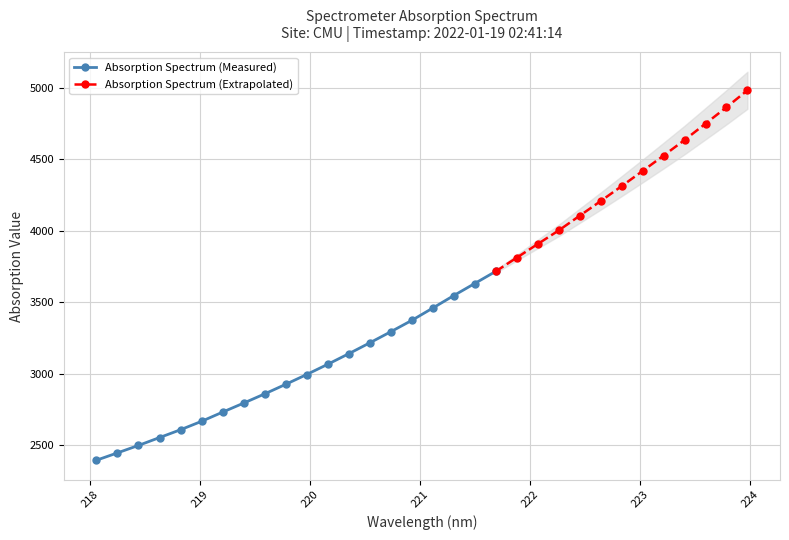

What is the label of the 28th point from the right?

218.8244